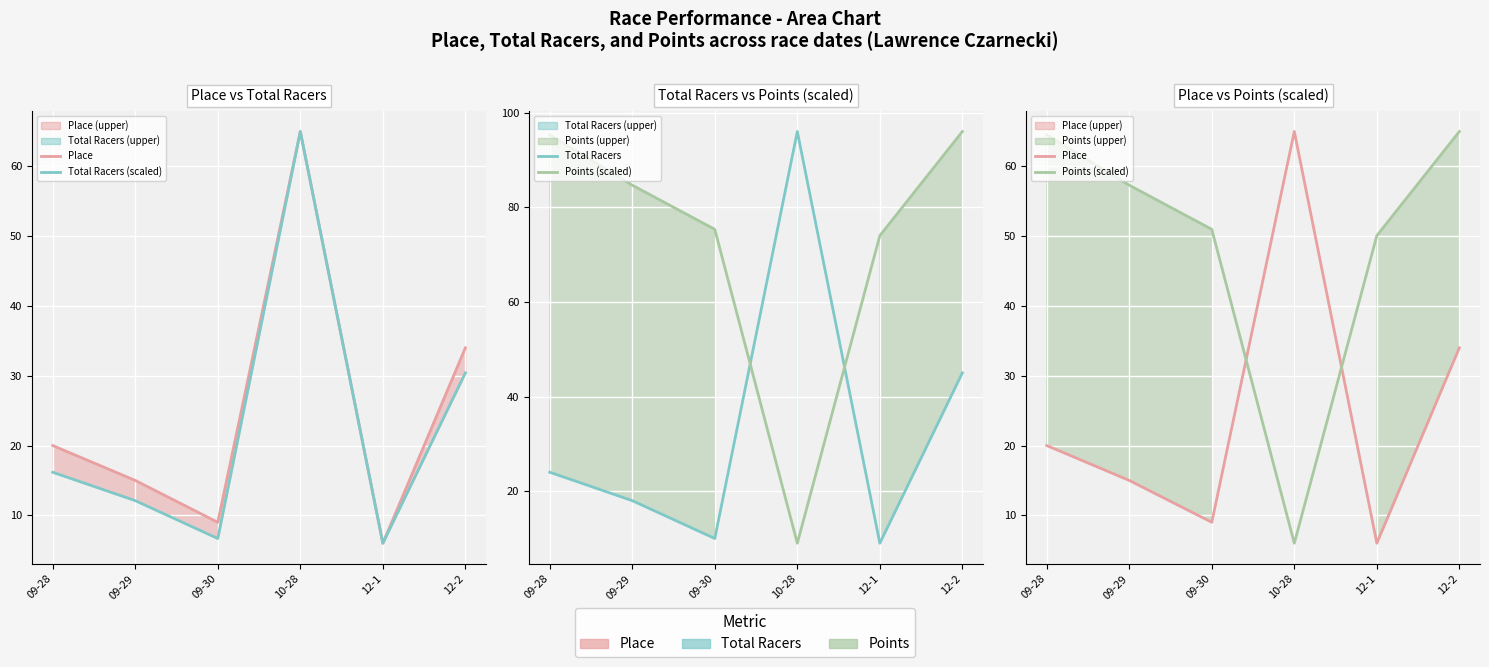

True or false: Total Racers (scaled) and Total Racers cross at least once.

False